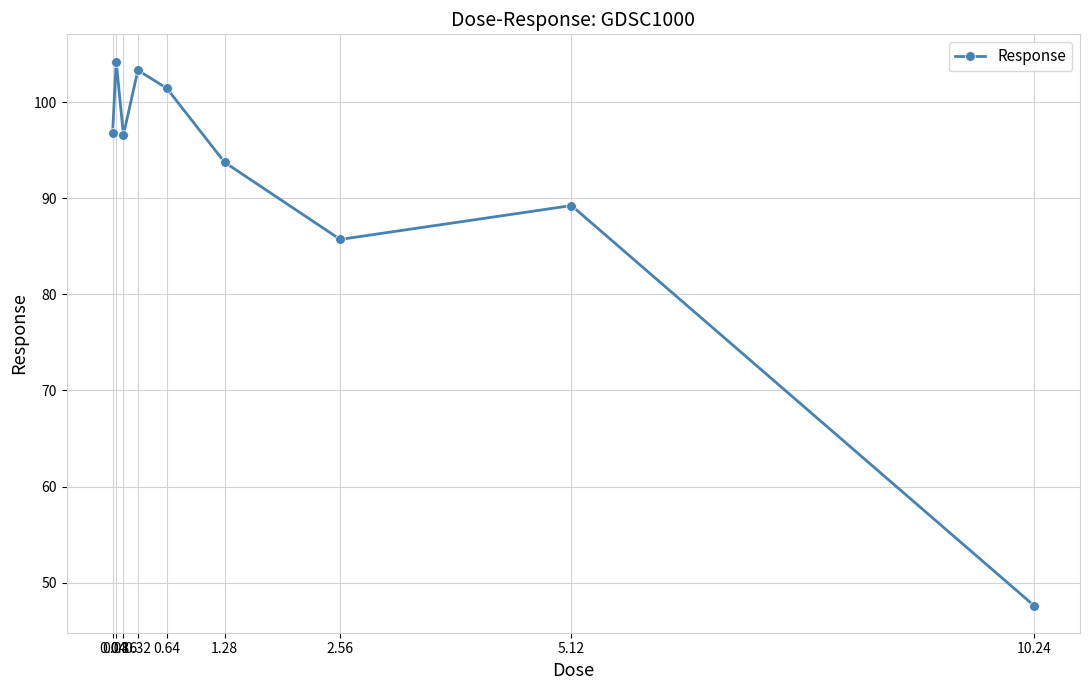

How many interior local peaks (higher than both neighbors) does the data have?

3